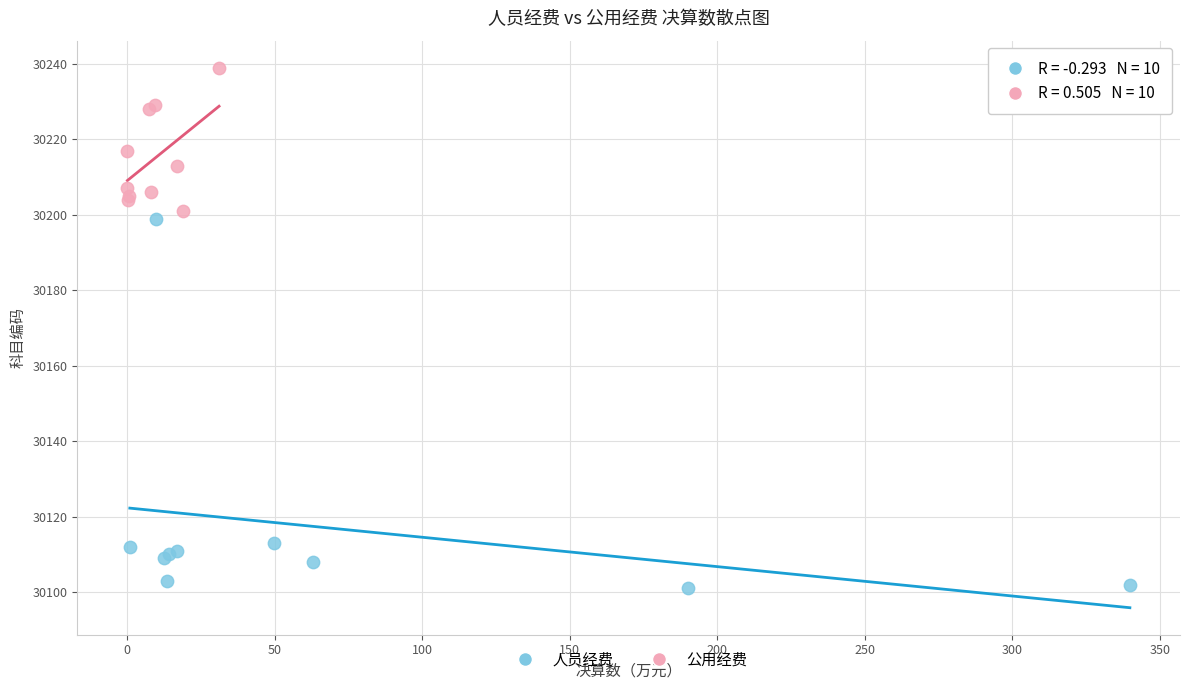

Which series has the largest Y range (max minus min)?

人员经费